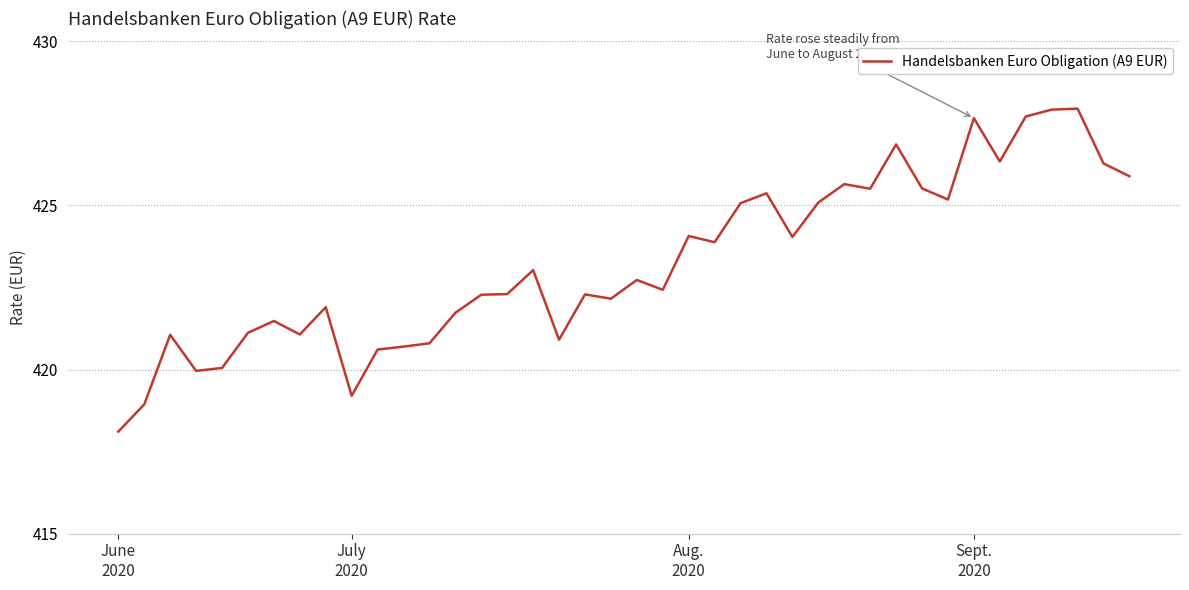

What is the minimum value shown in the chart?

418.1